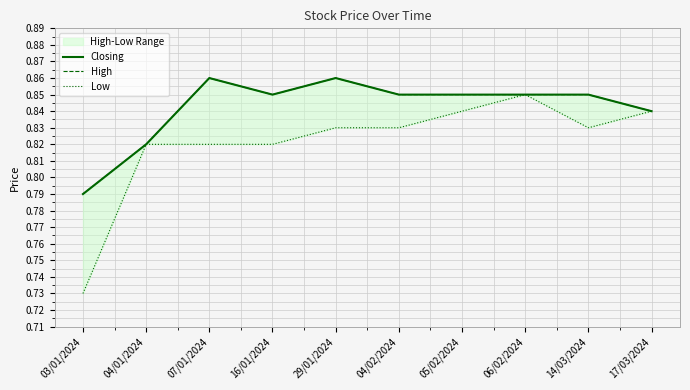

What is the total value across all series at 29/01/2024?

2.5